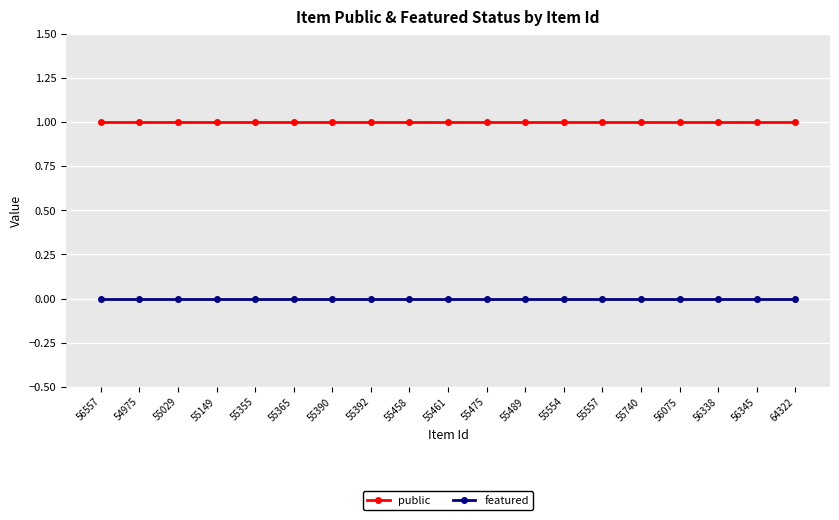

List the series in order of their overall mean, highest first.

public, featured